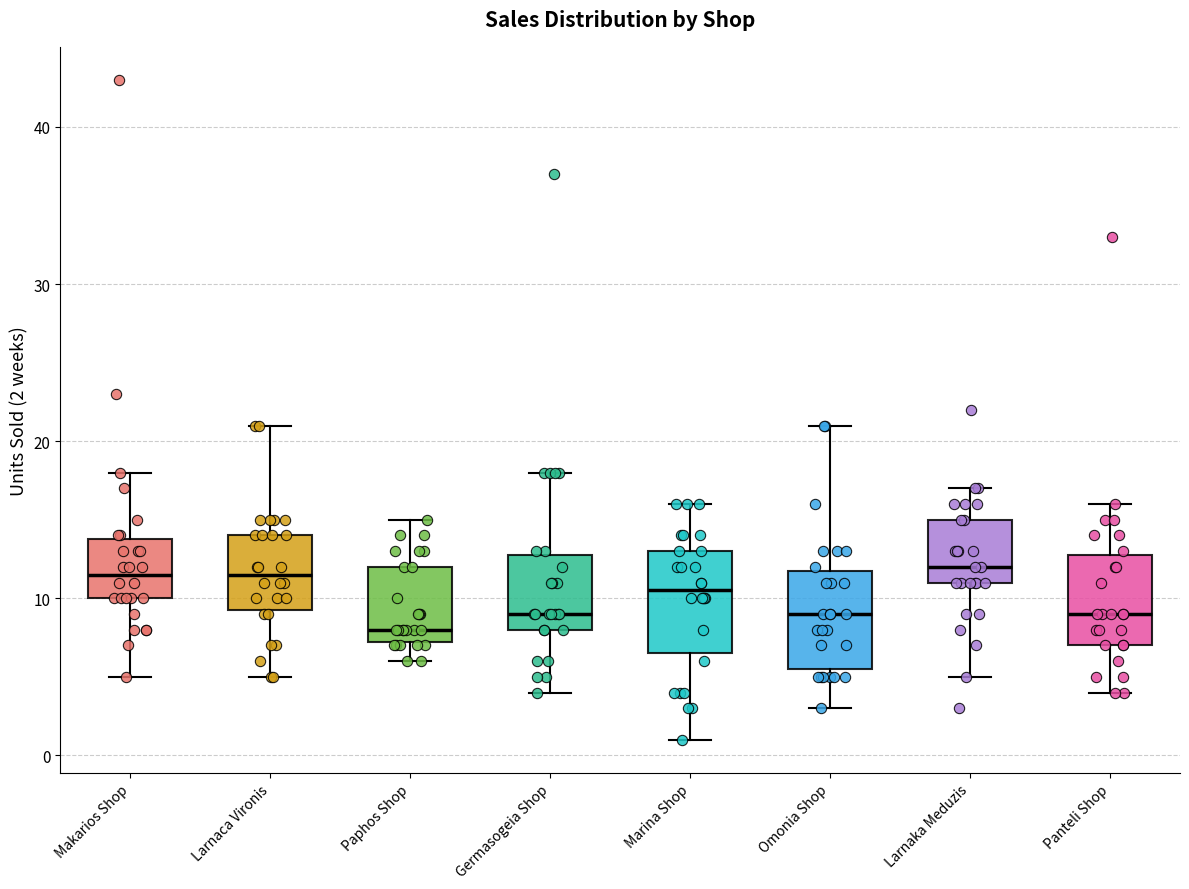

Reading left to right, transcribe this box plot: for each box, give where its median line is, the range the box spans, and where its two whiskers end, as read against the y-axis. The values are not printed on the chart, so give them approximately, as read against the axis.

Makarios Shop: median 12, box 10 to 14, whiskers 5 to 18
Larnaca Vironis: median 12, box 9 to 14, whiskers 5 to 21
Paphos Shop: median 8, box 7 to 12, whiskers 6 to 15
Germasogeia Shop: median 9, box 8 to 13, whiskers 4 to 18
Marina Shop: median 11, box 7 to 13, whiskers 1 to 16
Omonia Shop: median 9, box 6 to 12, whiskers 3 to 21
Larnaka Meduzis: median 12, box 11 to 15, whiskers 5 to 17
Panteli Shop: median 9, box 7 to 13, whiskers 4 to 16